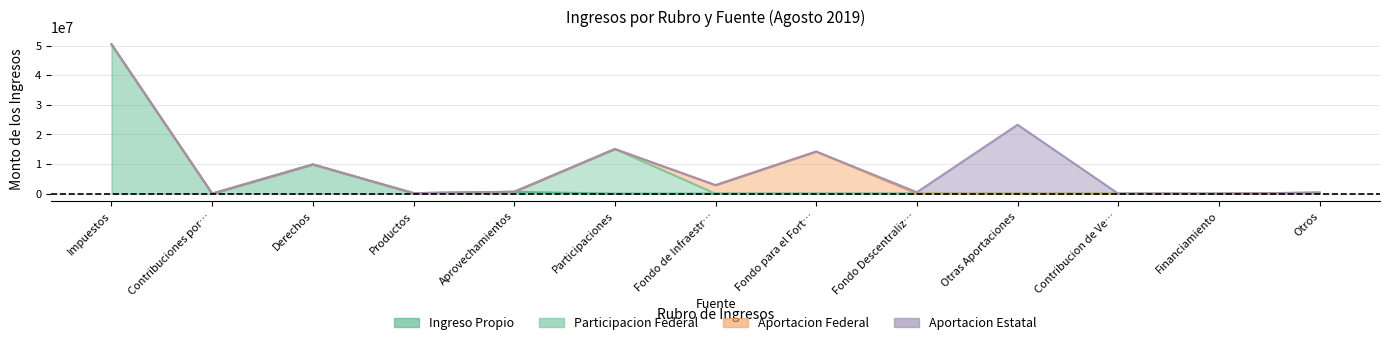

What is the label of the 13th point from the right?

Impuestos